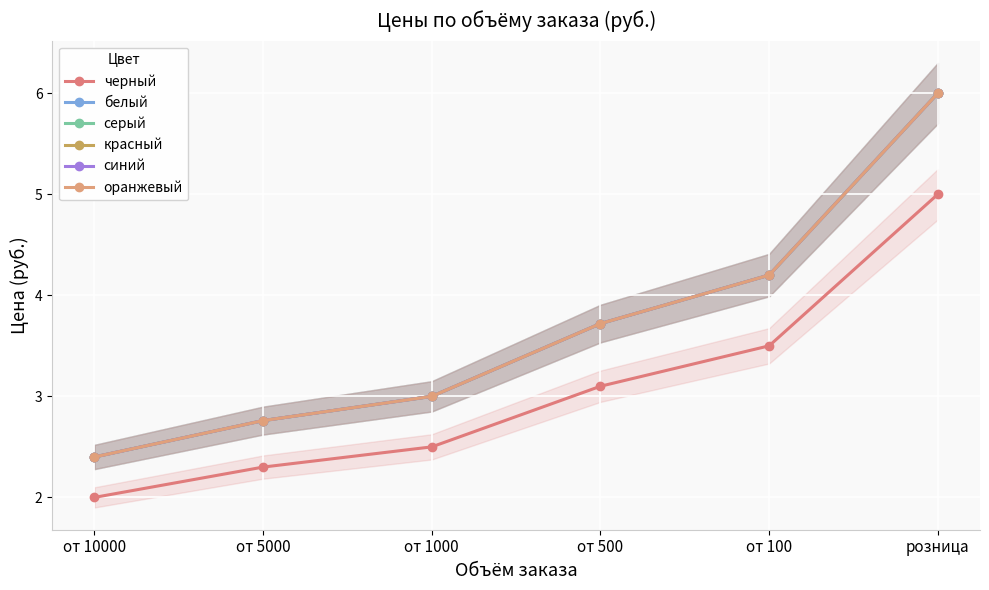

What is the difference between the maximum and minimum values in the оранжевый series?

3.6